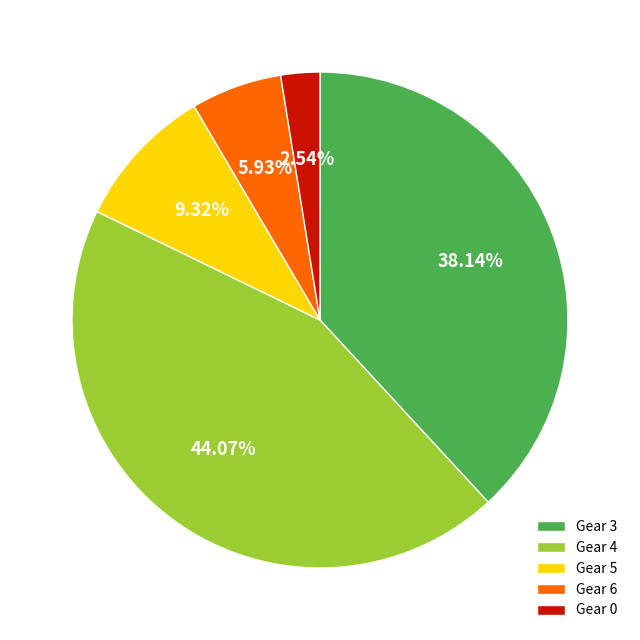

Is the sum of Gear 4 and Gear 3 greater than half?

Yes